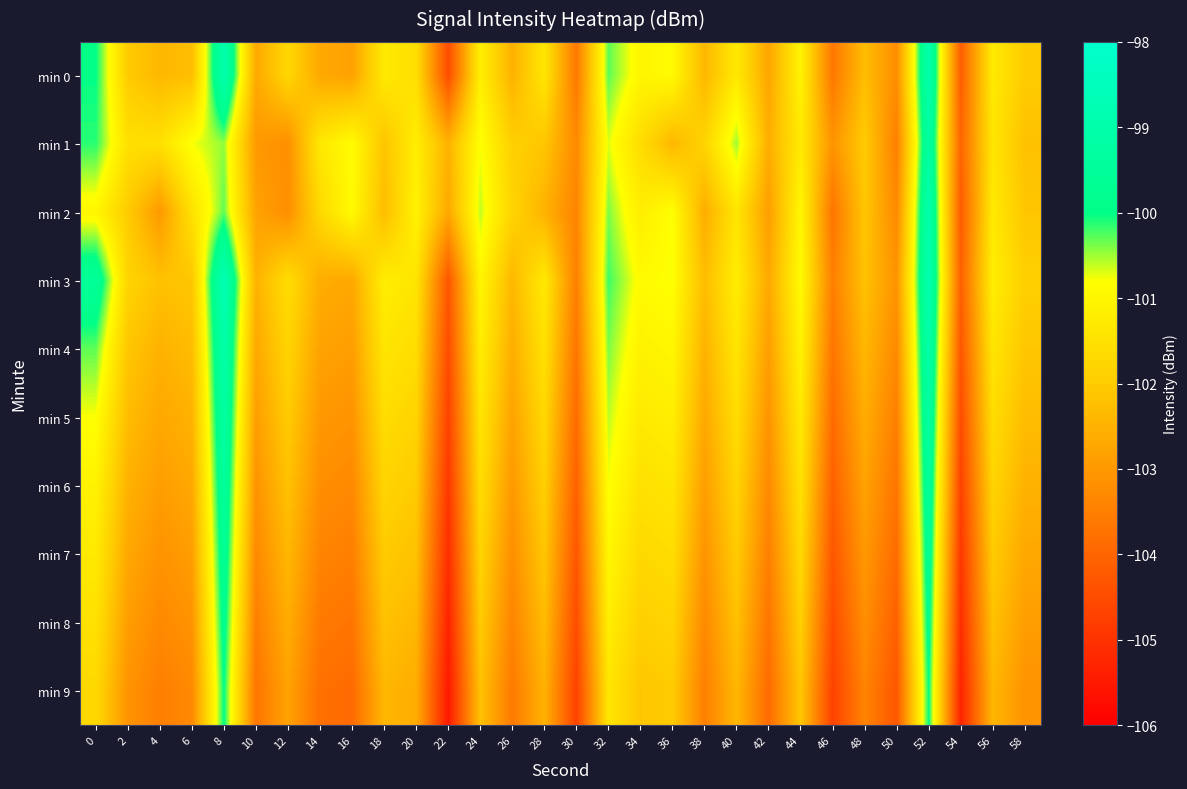

What is the greatest value displayed?

-98.7